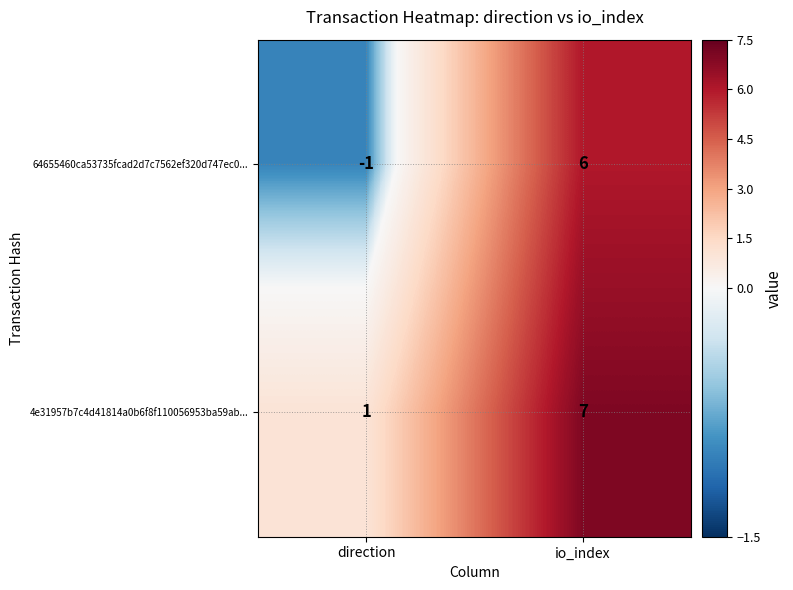

Count the number of categories in the chart.

2